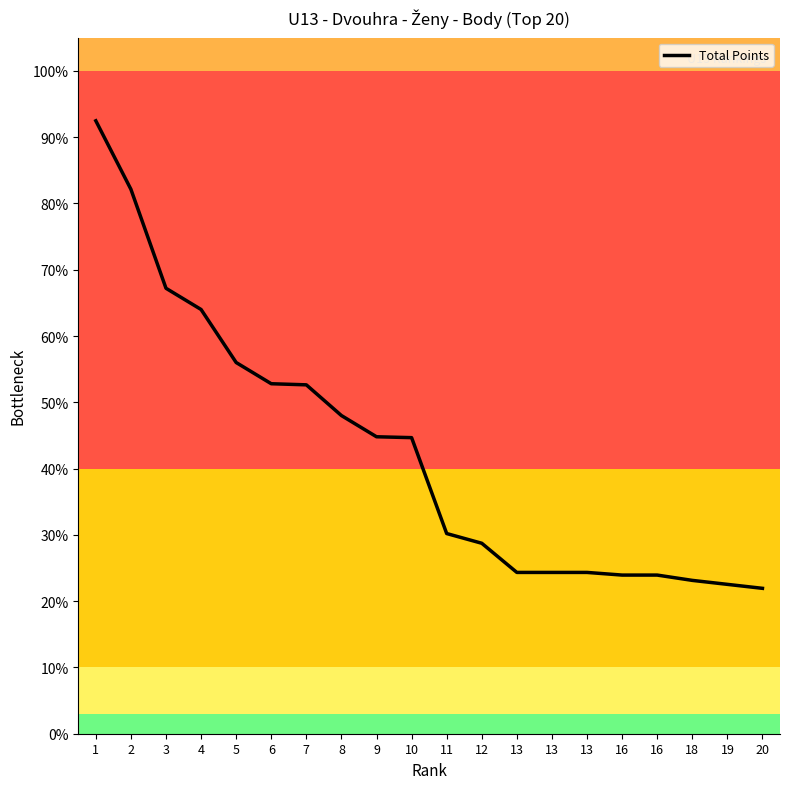

At which label does the data first exceed 44?

1